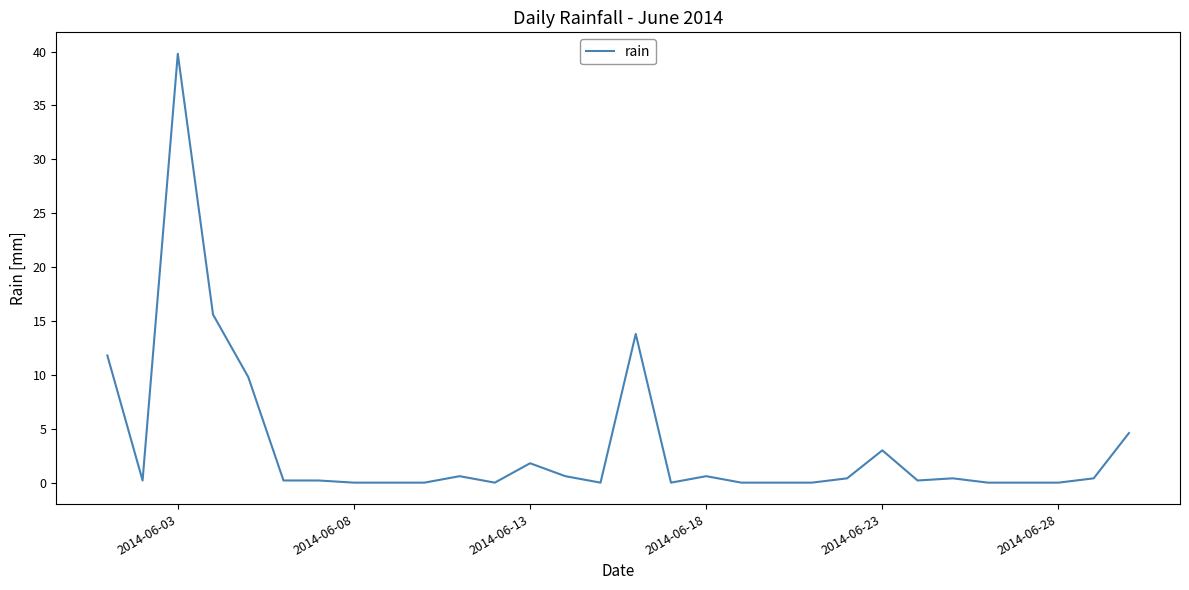

What is the difference between the maximum and minimum values?

39.8